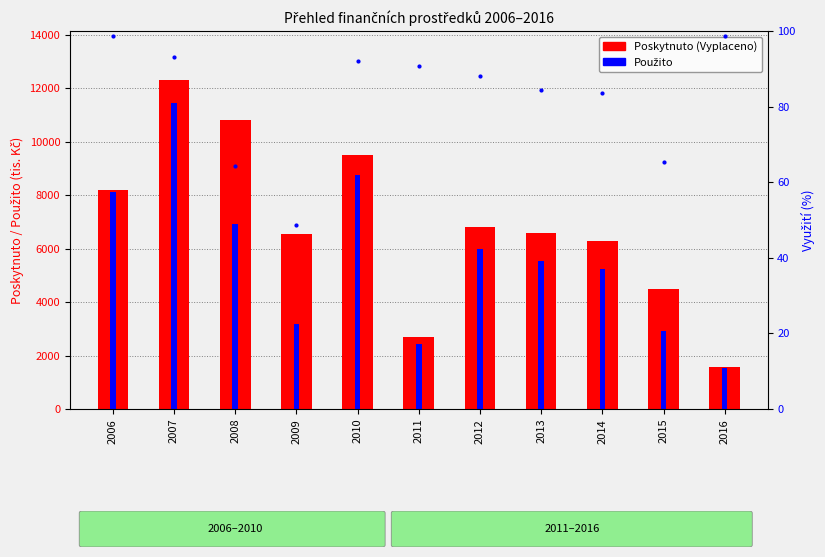

Read the Použito value at 2007.

11458.5